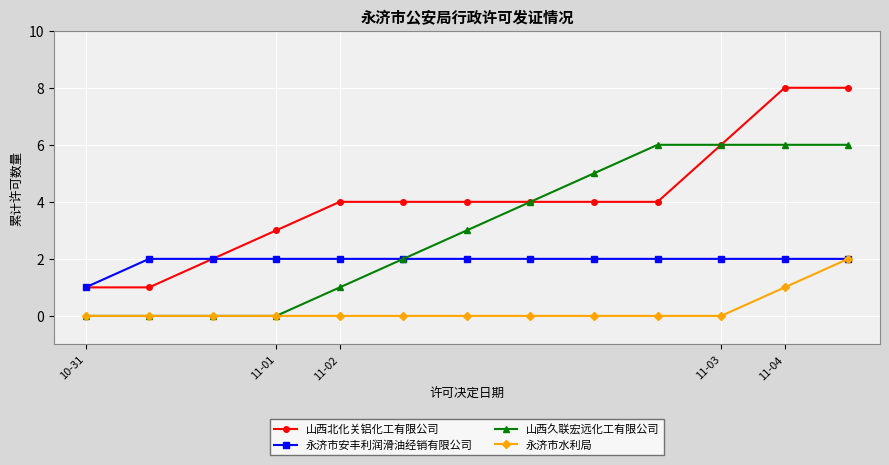

What is the greatest value displayed?

8